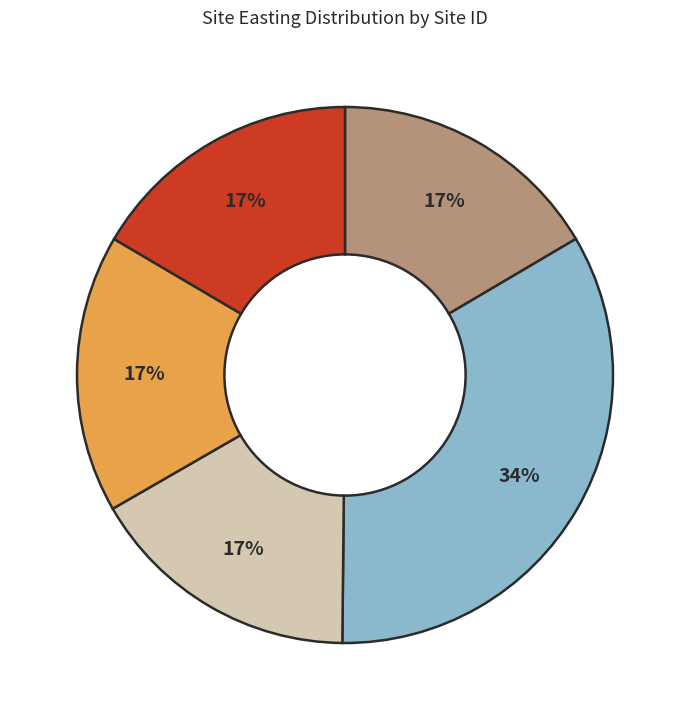

Count the number of slices in the pie.

5